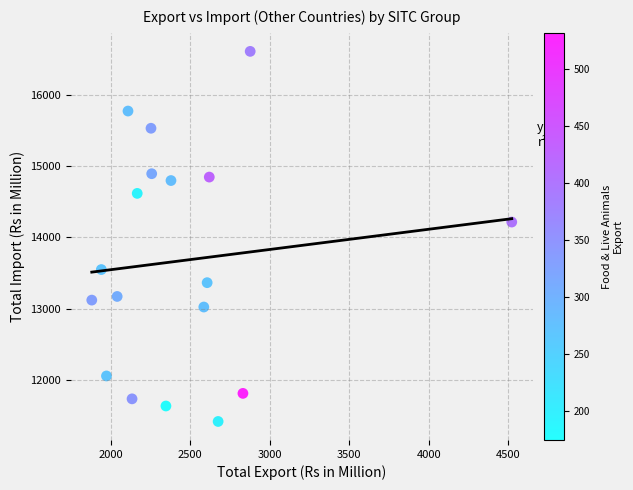

What is the range of X values (max minus min)?

2642.2